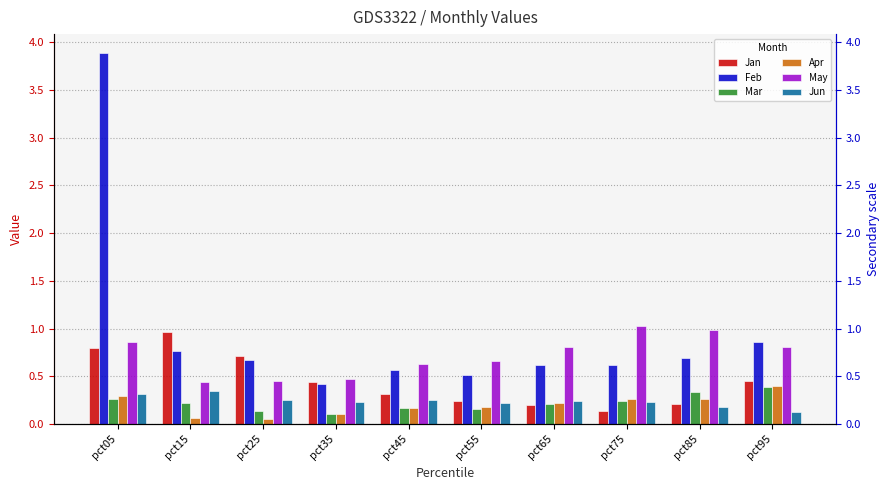

Which category has the lowest value in the Jan series?

pct75